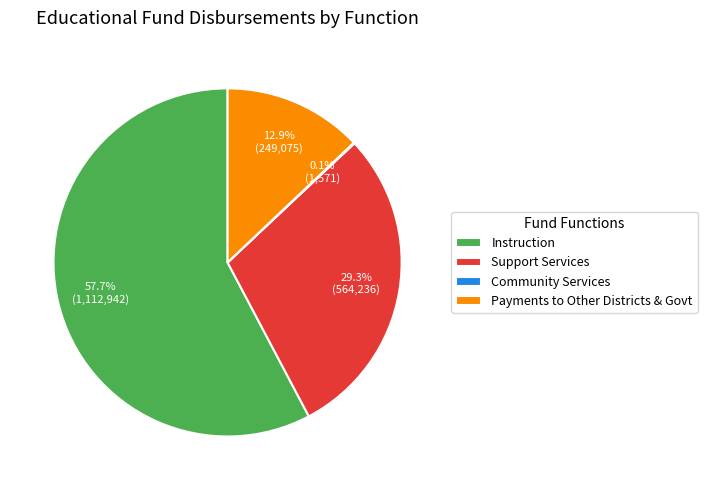

Combined, what portion of the pie is Payments to Other Districts & Govt and Support Services?

42.2%